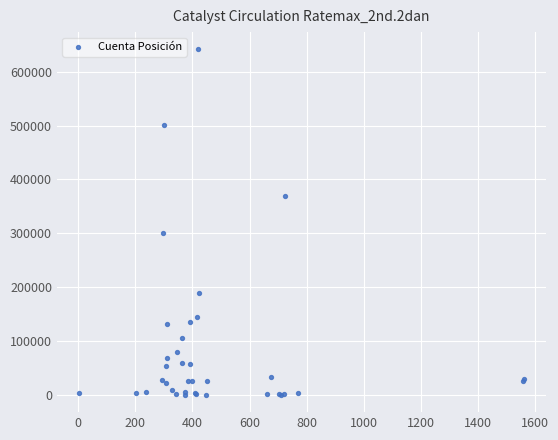

What Y value in the scatter plot is closest to 320805?

299912